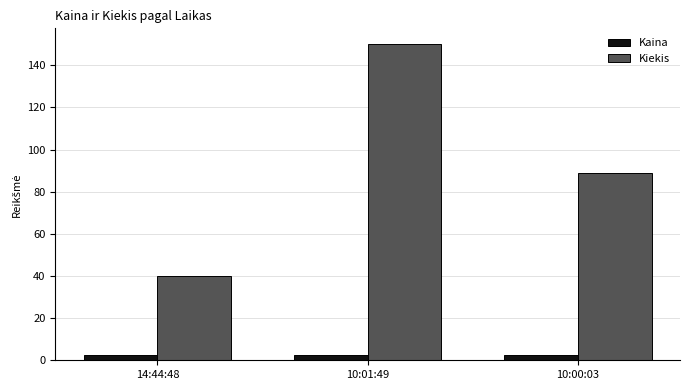

What is the sum of all Kaina values?

7.5